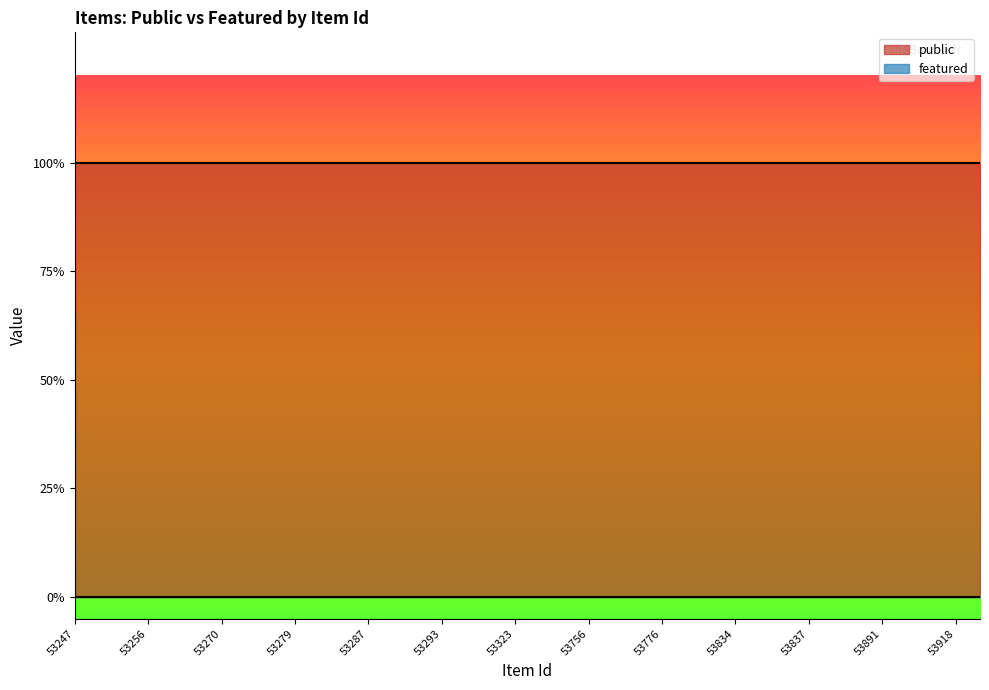

What is the spread (max minus min) of values at 53281?

1